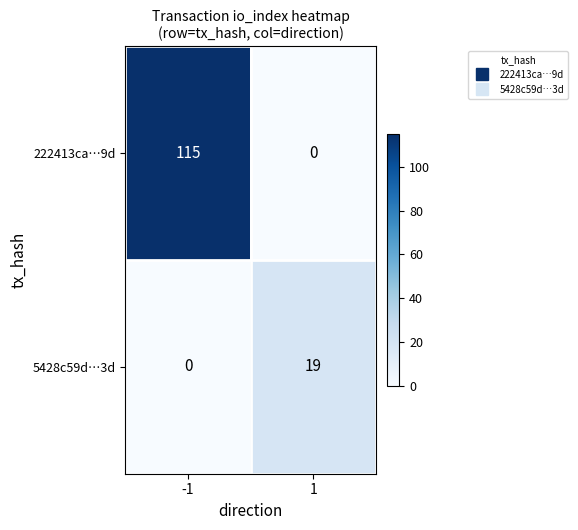

List the series in order of their overall mean, highest first.

222413ca…9d, 5428c59d…3d